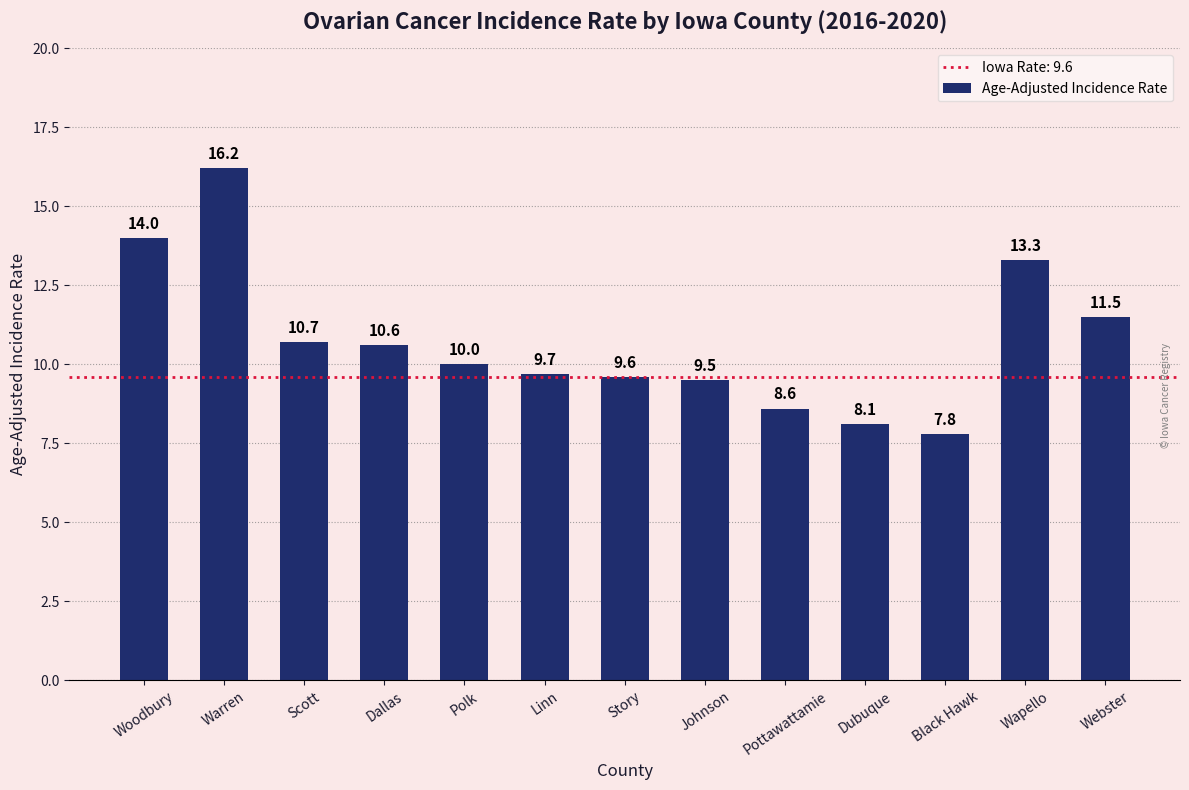

What is the maximum value shown in the chart?

16.2